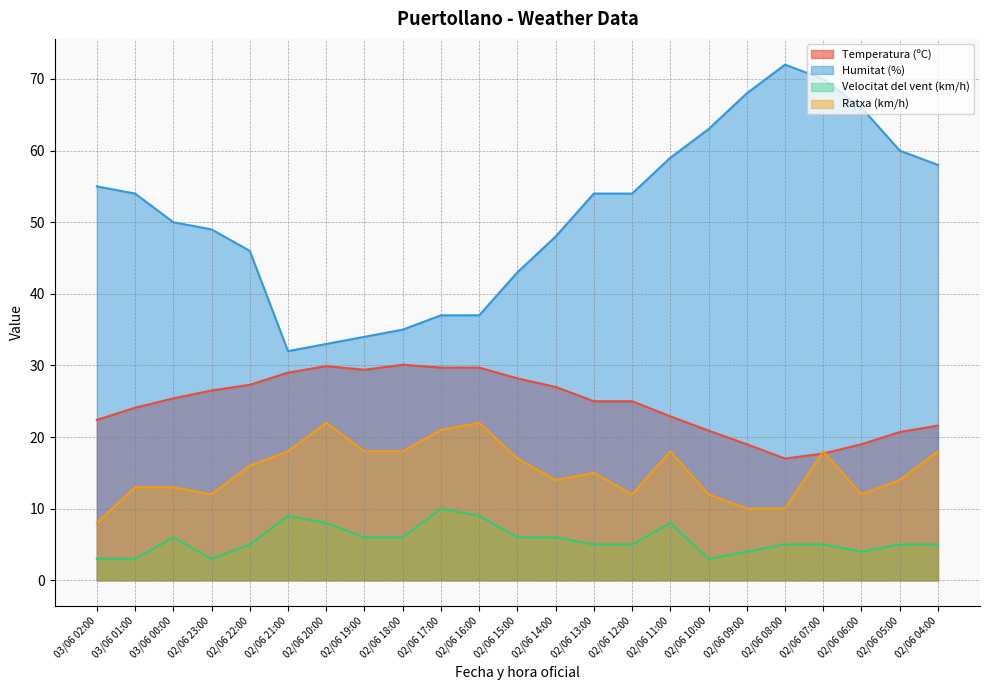

Does the chart display data point markers on the line(s)?

No